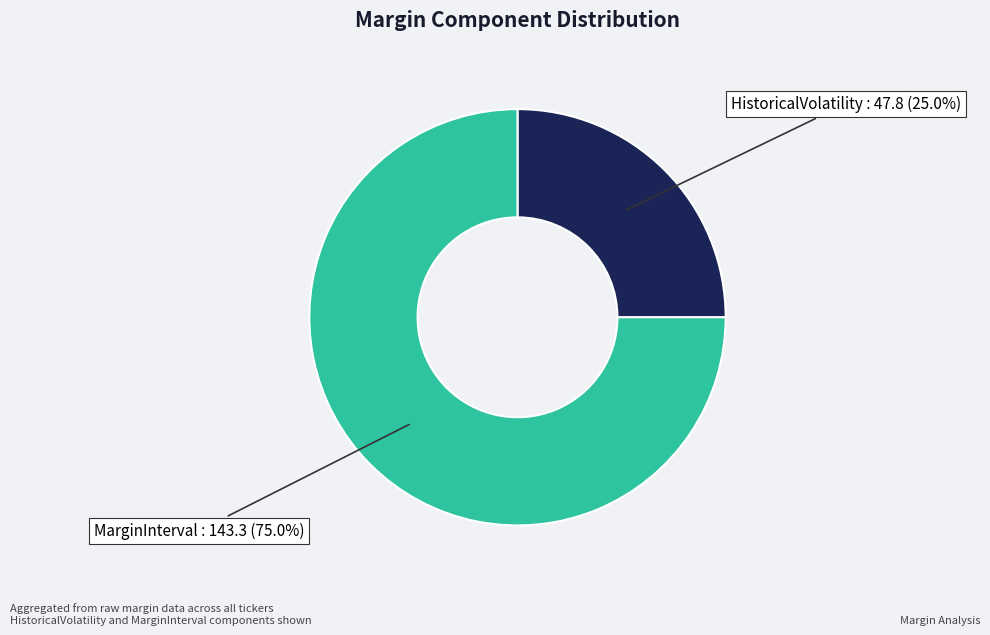

Is there any slice that represents more than half of the pie?

Yes